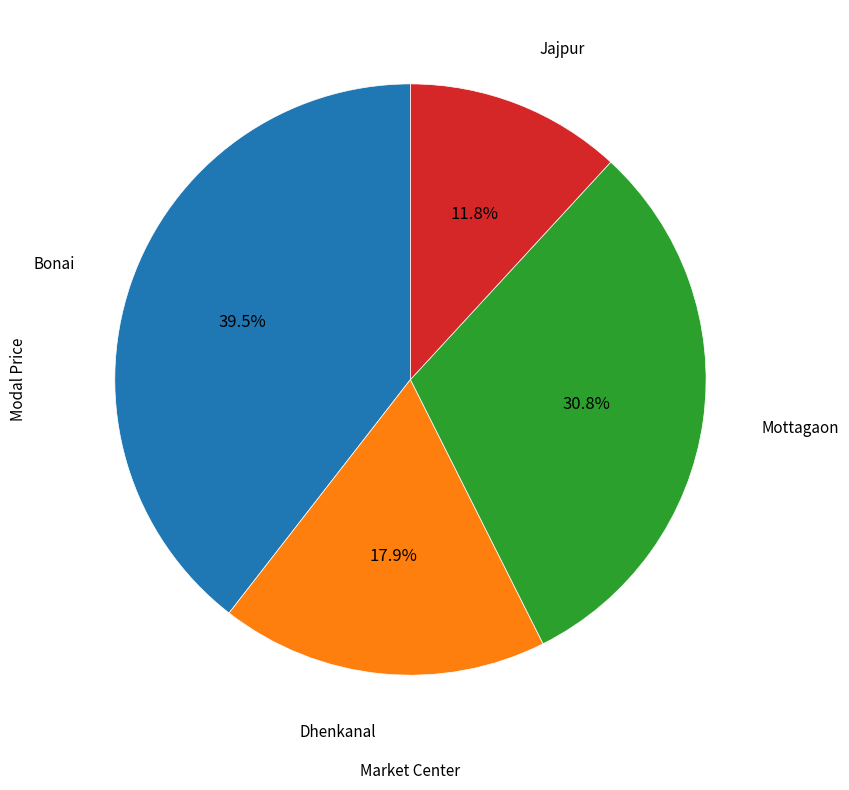

Rank the categories by value from highest to lowest.

Bonai, Mottagaon, Dhenkanal, Jajpur